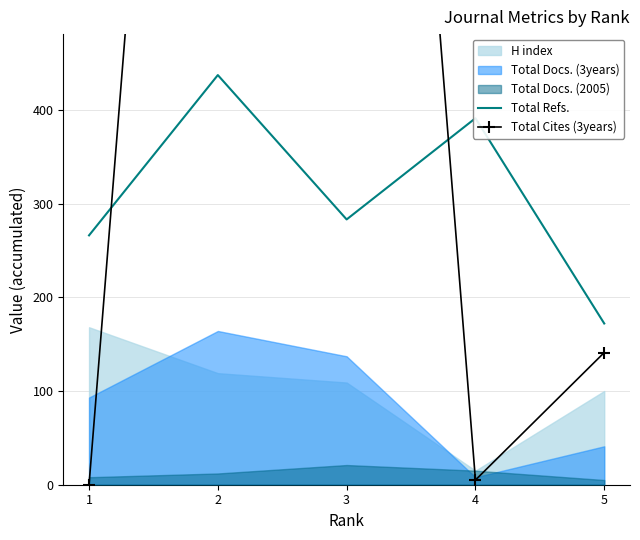

What is the spread (max minus min) of values at 4?

386